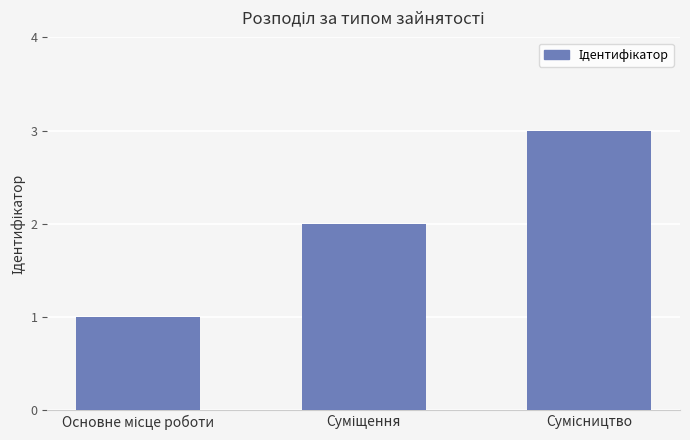

Does the chart contain any negative values?

No